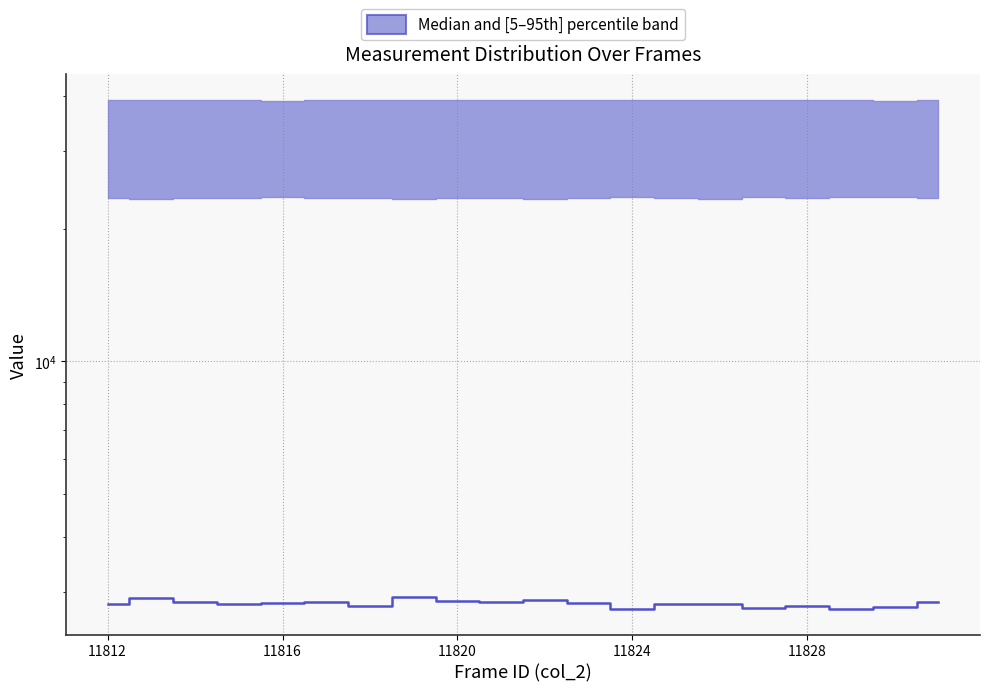

The chart shows a value of 2787 at 11828. True or false?

True